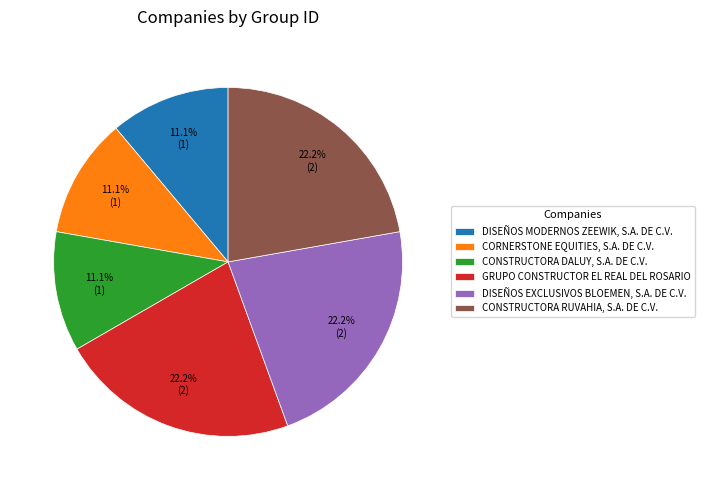

Is DISEÑOS MODERNOS ZEEWIK, S.A. DE C.V. the majority of the pie?

No